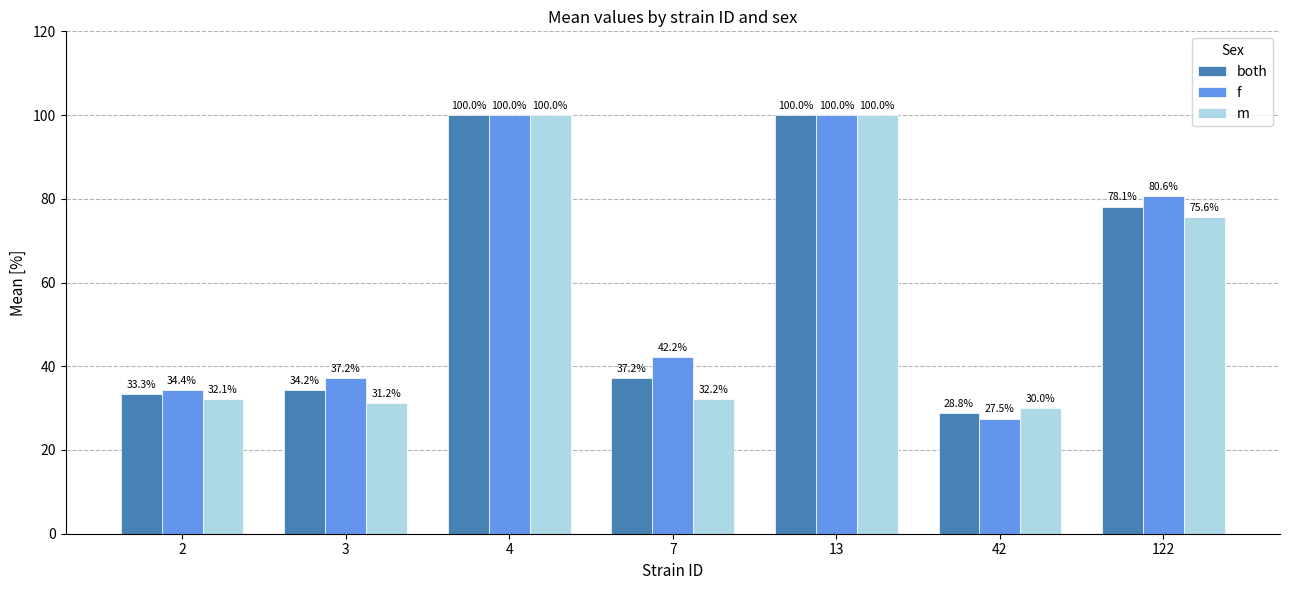

Count the number of data series in this chart.

3